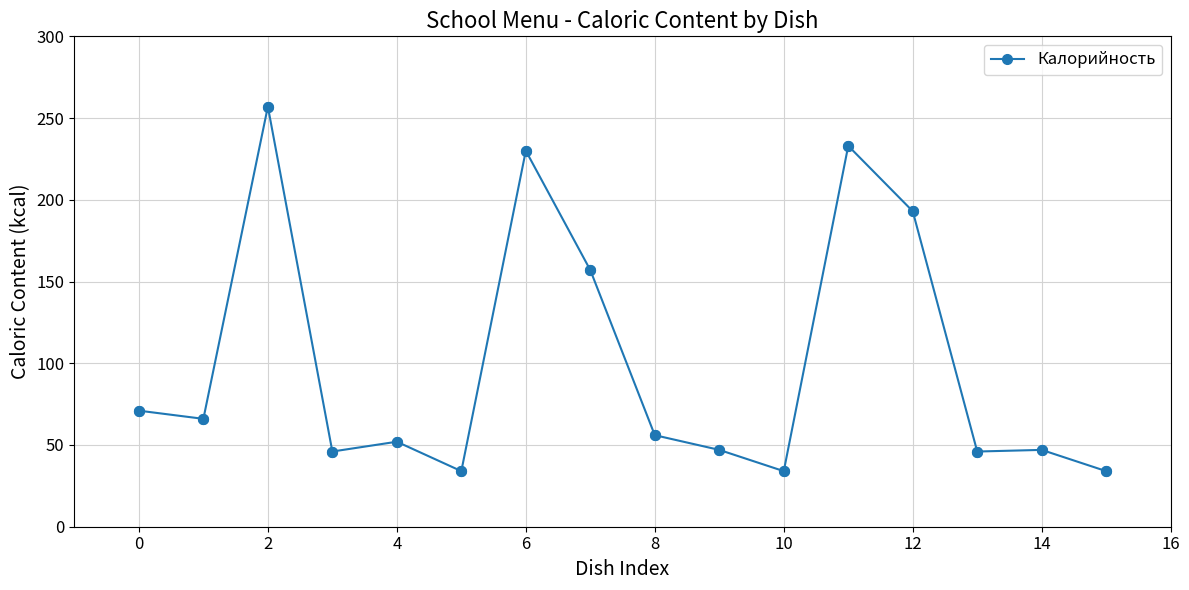

True or false: the data has more than 1 interior local peaks.

True